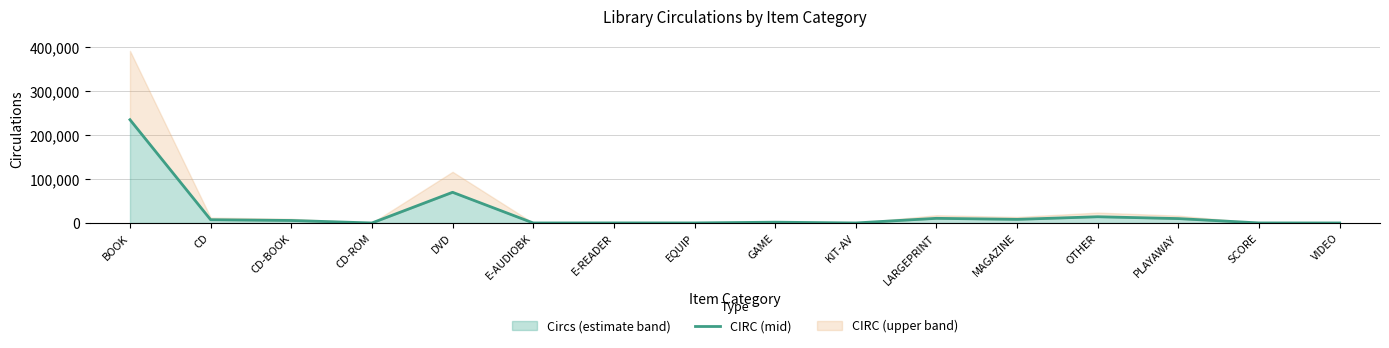

What is the label of the 11th point from the right?

E-AUDIOBK